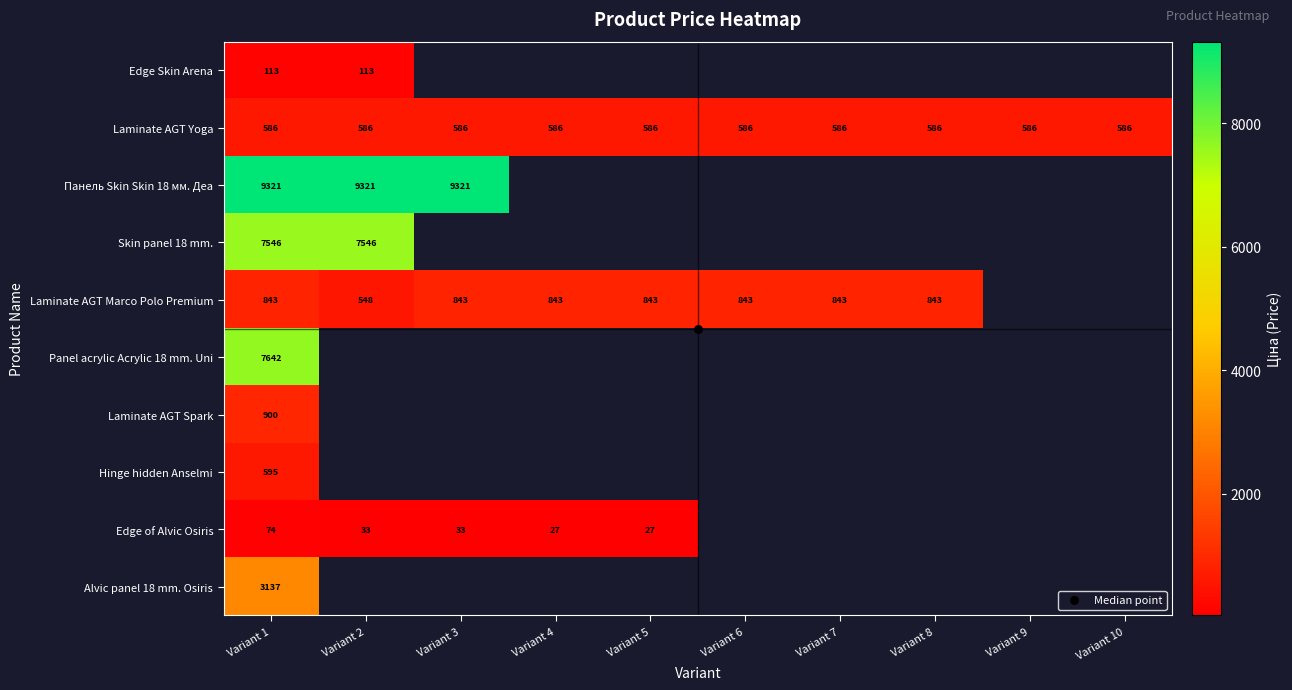

Count the number of data series in this chart.

10